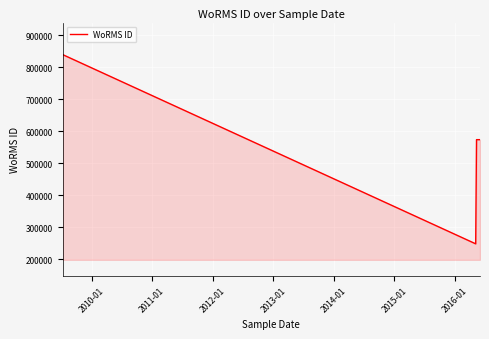

Is it true that the value at 2013-01 is 208260?

False